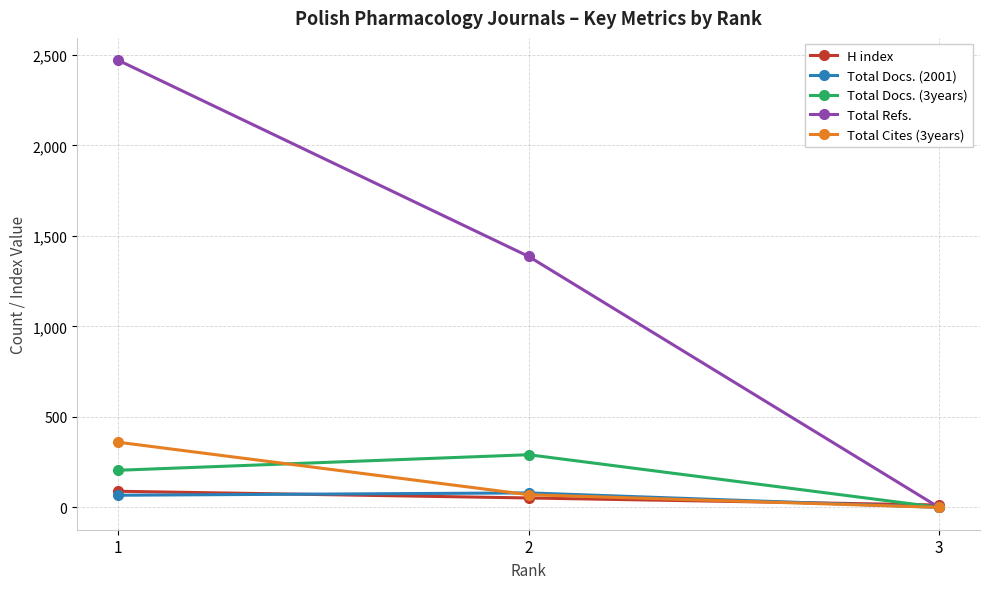

What is the maximum value for H index?

89